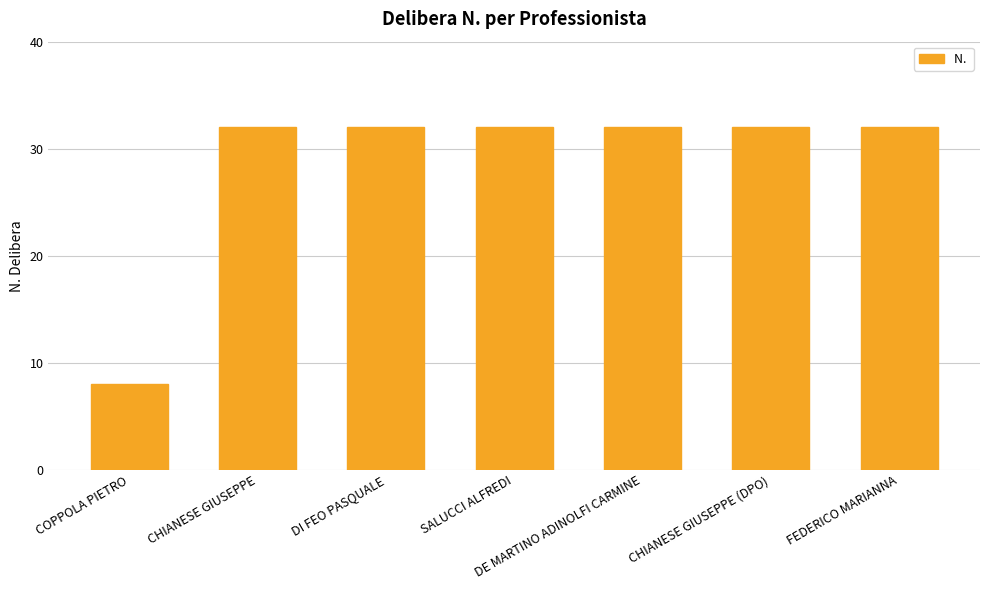

What is the value of the 6th bar from the left?

32